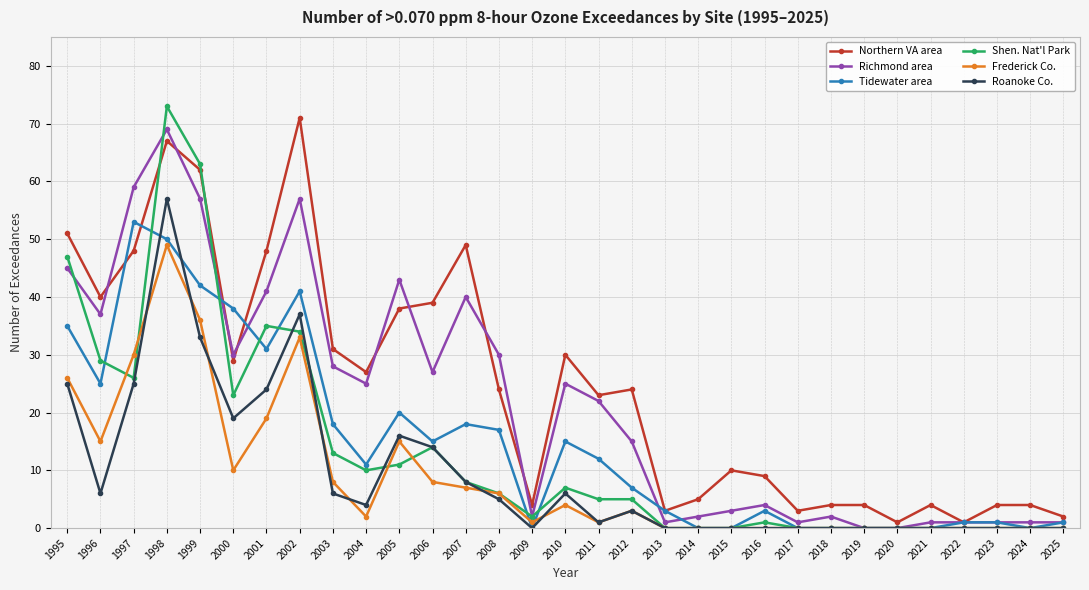

Reading left to right, list all the values displayed in this chart.

Northern VA area: 51	40	48	67	62	29	48	71	31	27	38	39	49	24	4	30	23	24	3	5	10	9	3	4	4	1	4	1	4	4	2
Richmond area: 45	37	59	69	57	30	41	57	28	25	43	27	40	30	2	25	22	15	1	2	3	4	1	2	0	0	1	1	1	1	1
Tidewater area: 35	25	53	50	42	38	31	41	18	11	20	15	18	17	0	15	12	7	3	0	0	3	0	0	0	0	0	1	1	0	1
Shen. Nat'l Park: 47	29	26	73	63	23	35	34	13	10	11	14	8	6	2	7	5	5	0	0	0	1	0	0	0	0	0	0	0	0	0
Frederick Co.: 26	15	30	49	36	10	19	33	8	2	15	8	7	6	1	4	1	3	0	0	0	0	0	0	0	0	0	0	0	0	0
Roanoke Co.: 25	6	25	57	33	19	24	37	6	4	16	14	8	5	0	6	1	3	0	0	0	0	0	0	0	0	0	0	0	0	0